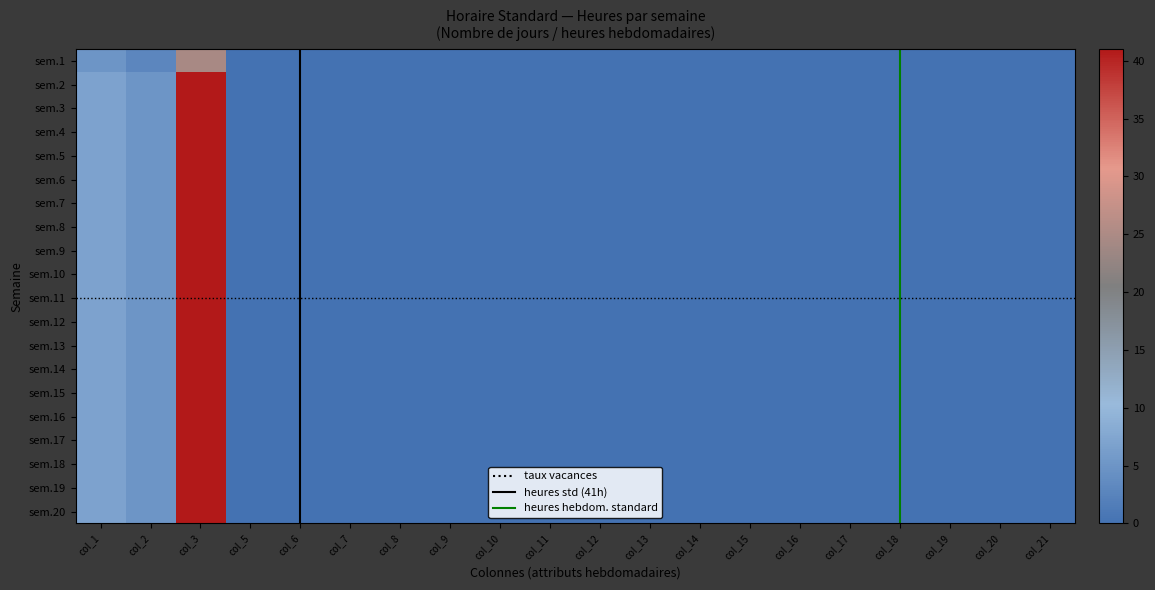

Between col_10 and col_6, which is larger?

col_10